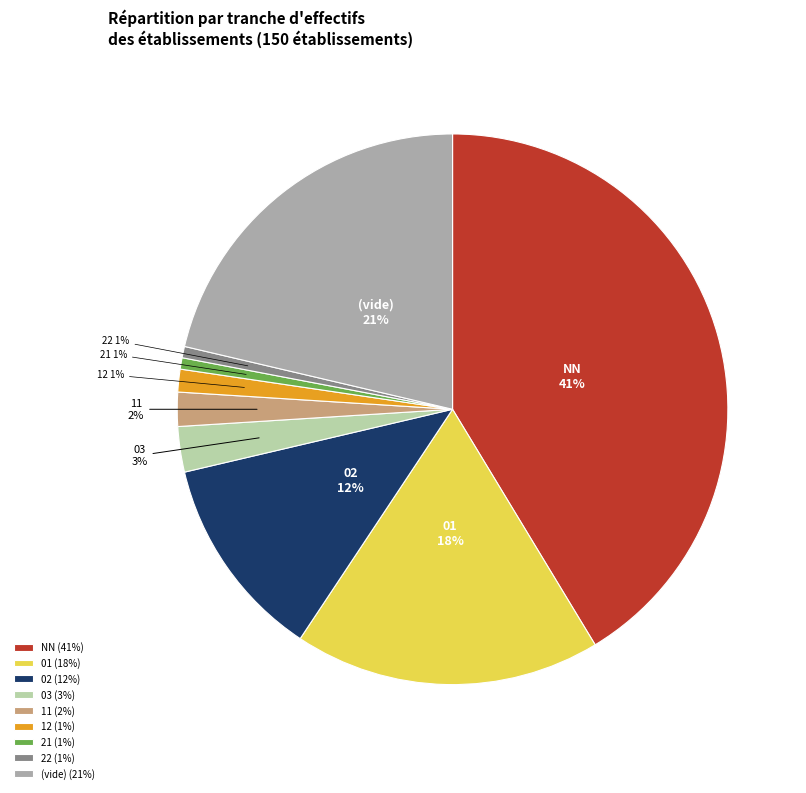

How many segments does this pie chart have?

9